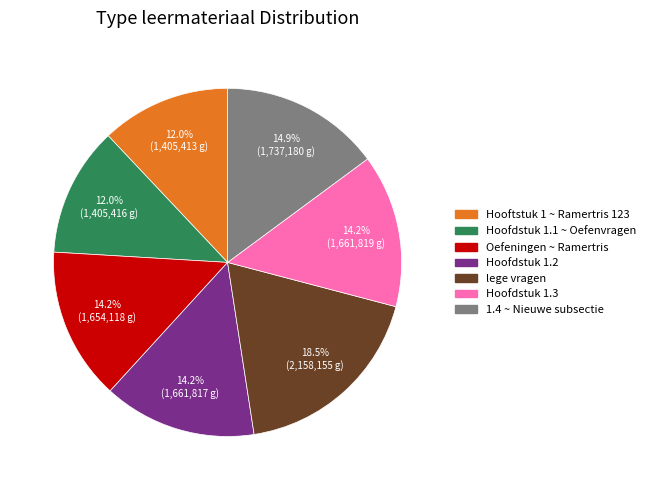

Is there any slice that represents more than half of the pie?

No